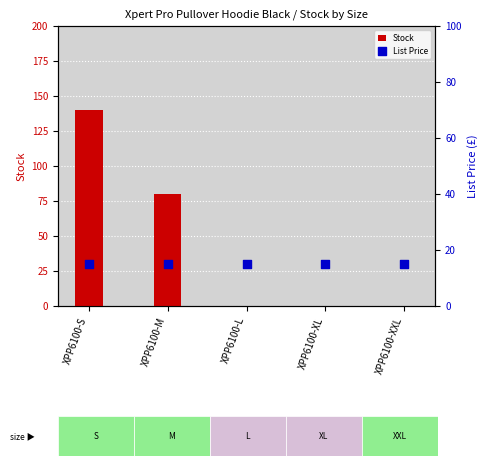

Which series has the largest total across all categories?

Stock